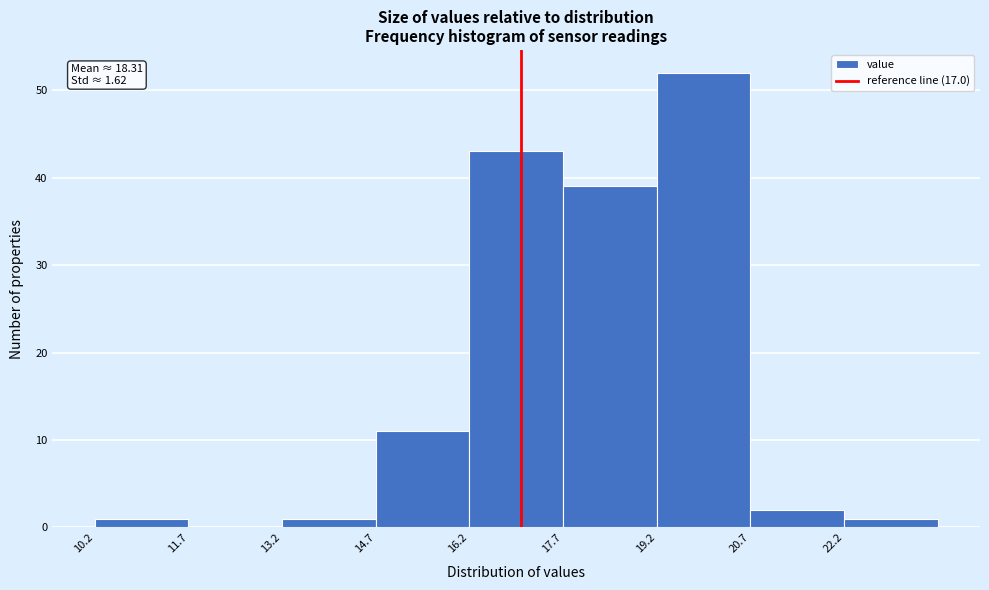

Which range on the x-axis has the tallest bar?

19.18 to 20.68